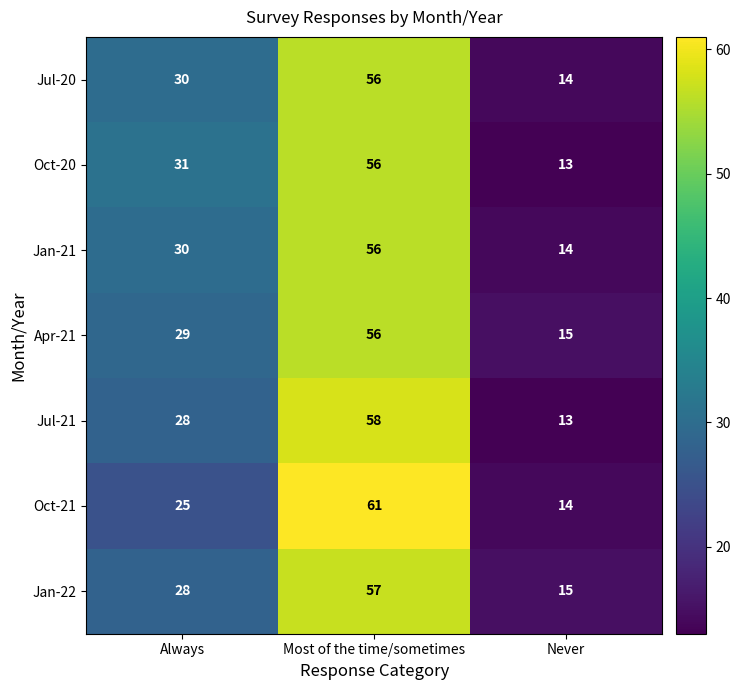

Which series changed the most between Always and Never?

Oct-20